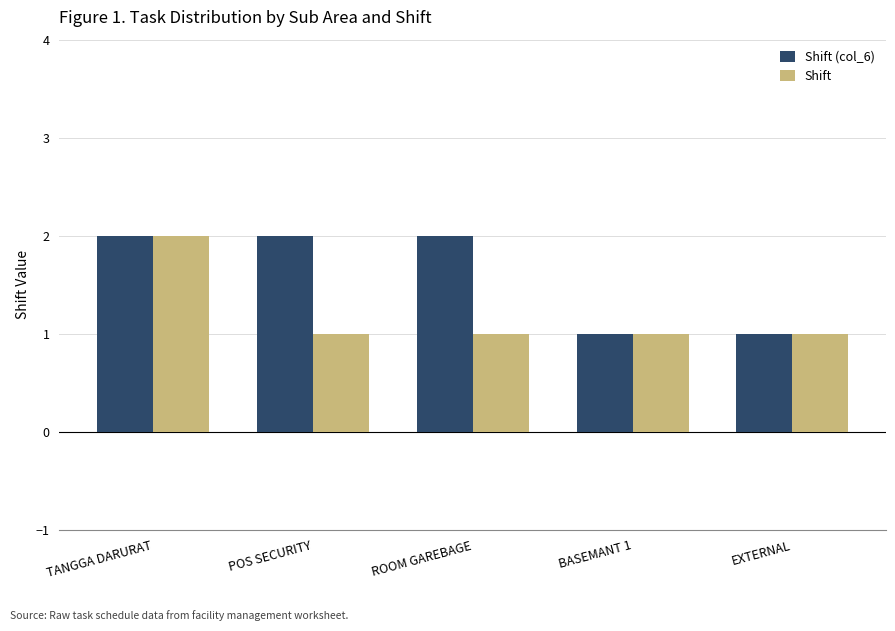

What is the minimum value for Shift?

1